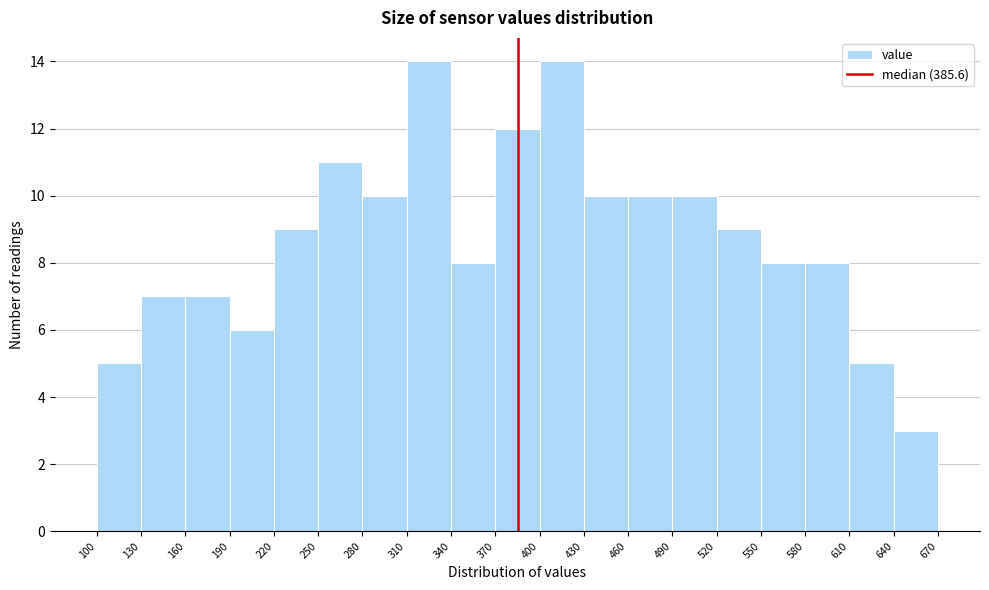

Reading left to right, list every bar in this chart as the range it spans on the x-axis followed by its height. The values are not printed on the chart, so give them approximately, as read against the axis.

100 to 130: 5
130 to 160: 7
160 to 190: 7
190 to 220: 6
220 to 250: 9
250 to 280: 11
280 to 310: 10
310 to 340: 14
340 to 370: 8
370 to 400: 12
400 to 430: 14
430 to 460: 10
460 to 490: 10
490 to 520: 10
520 to 550: 9
550 to 580: 8
580 to 610: 8
610 to 640: 5
640 to 670: 3